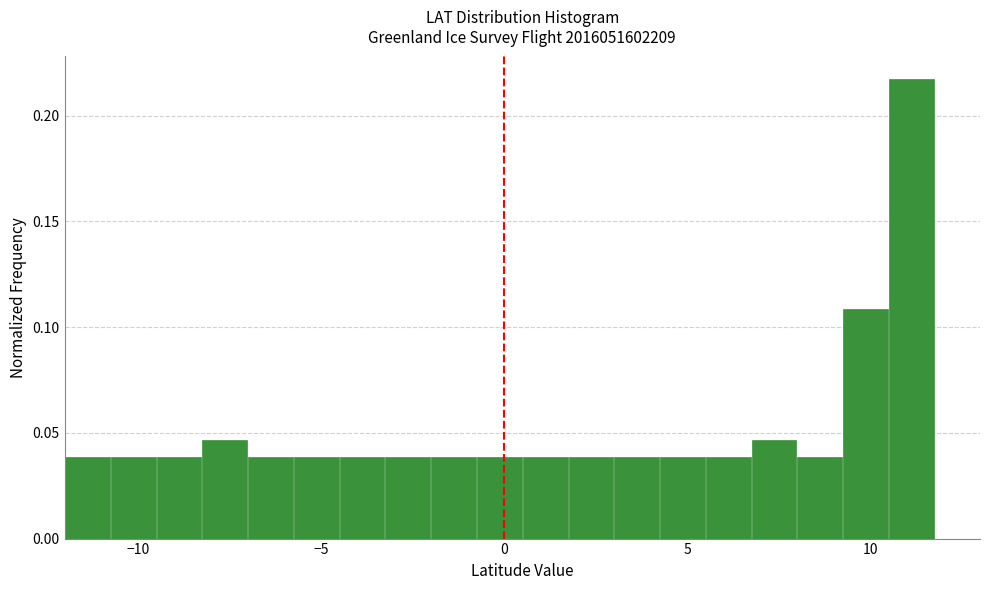

Around what value on the x-axis is the tallest bar? Give the approximate position of its centre, as read against the axis.

11.0